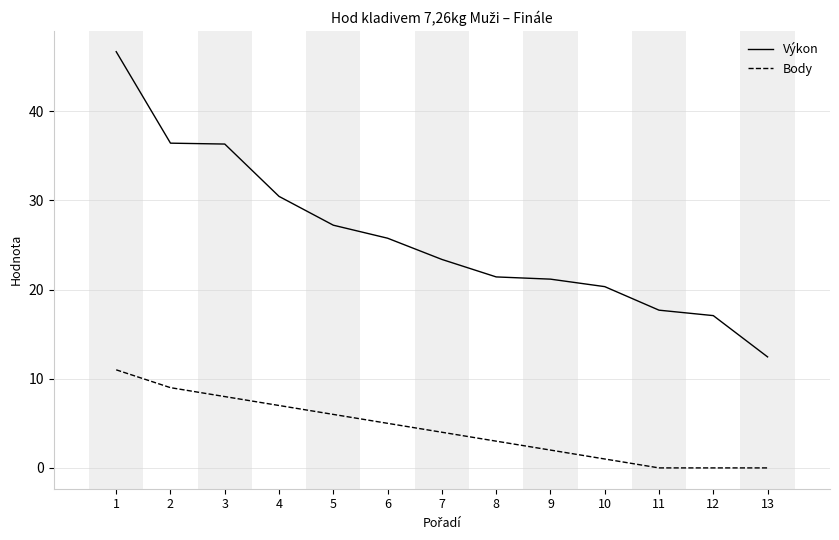

What is the sum of the Výkon values at 5 and 12?

44.3